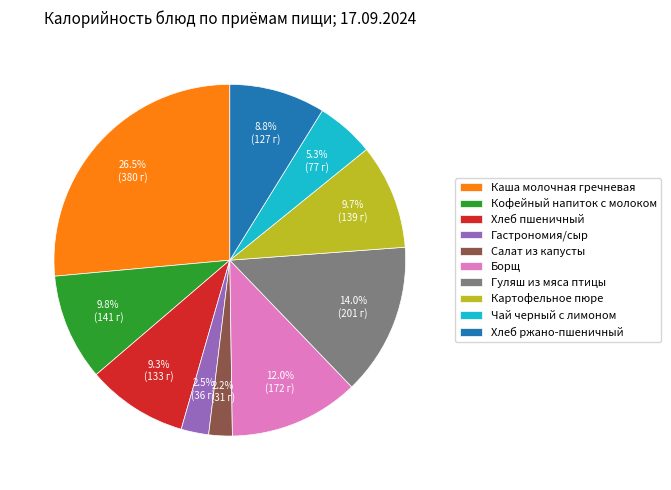

Combined, do Салат из капусты and Хлеб ржано-пшеничный account for over 50%?

No